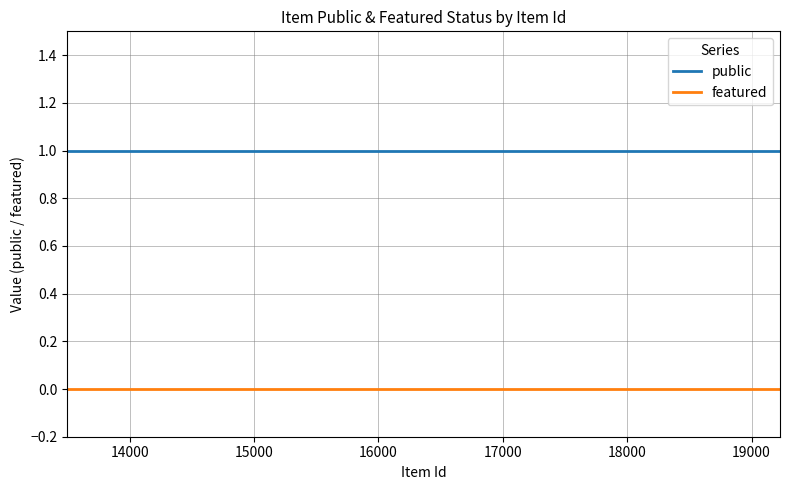

Which series has the largest total across all categories?

public